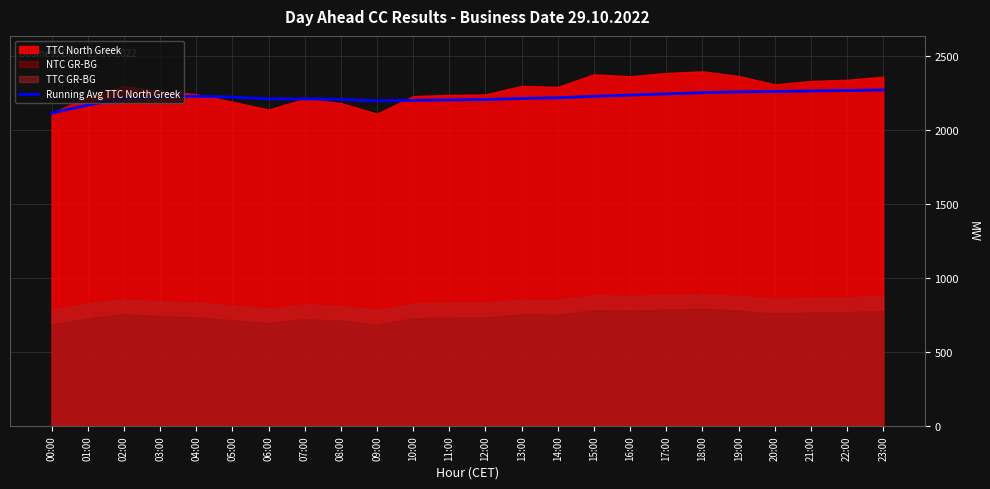

Read the value at 02:00.

2211.0